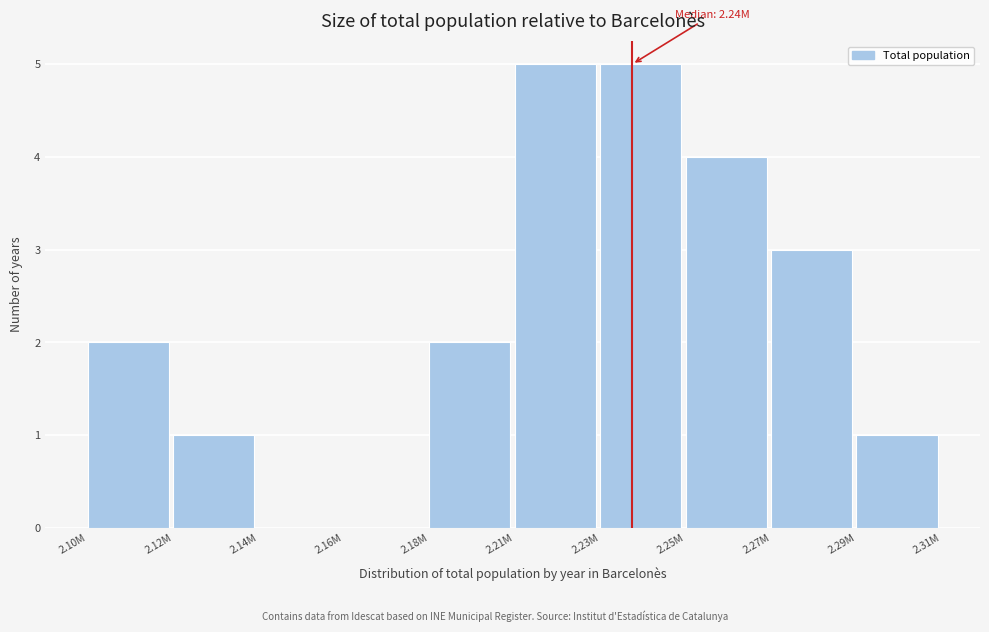

Reading left to right, extract all data points from this chart.

2.10M=2	2.12M=1	2.14M=0	2.16M=0	2.18M=2	2.21M=5	2.23M=5	2.25M=4	2.27M=3	2.29M=1